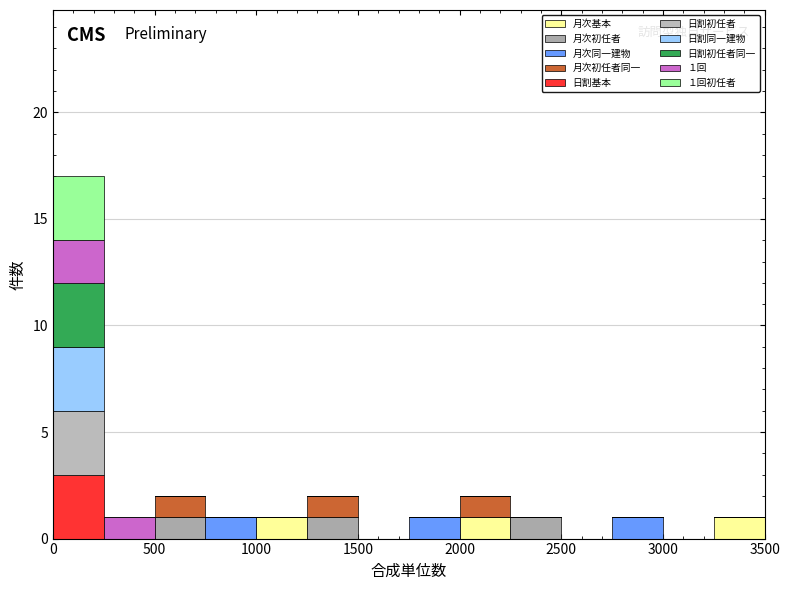

Which range on the x-axis has the tallest stacked bar (by total height)?

0 to 250